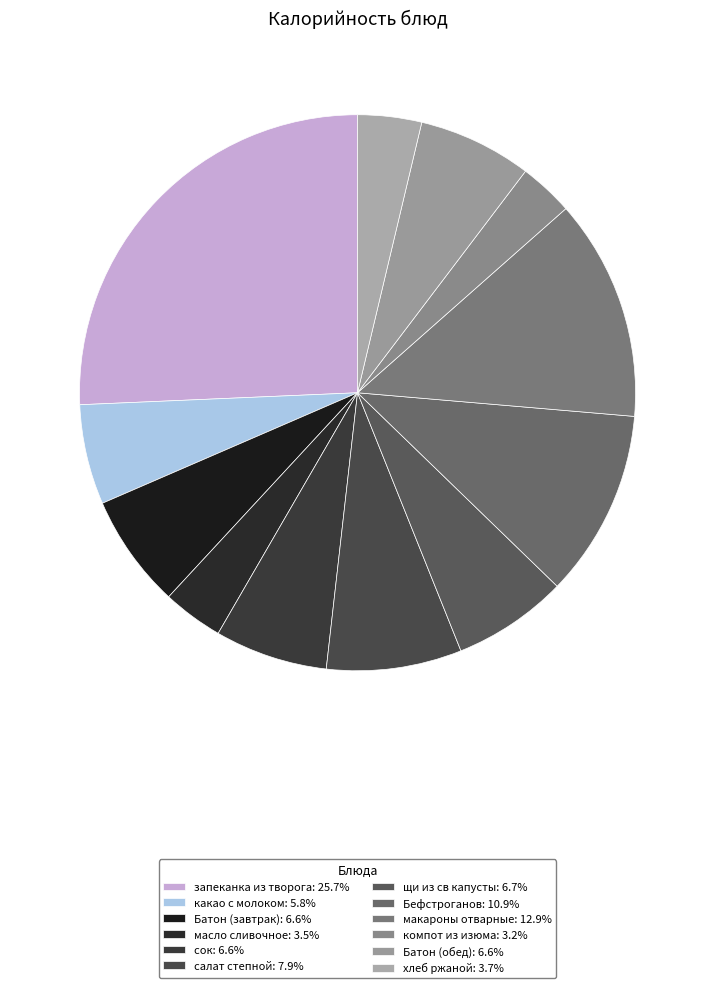

To the nearest percent, what percentage of the pie is какао с молоком?

6%